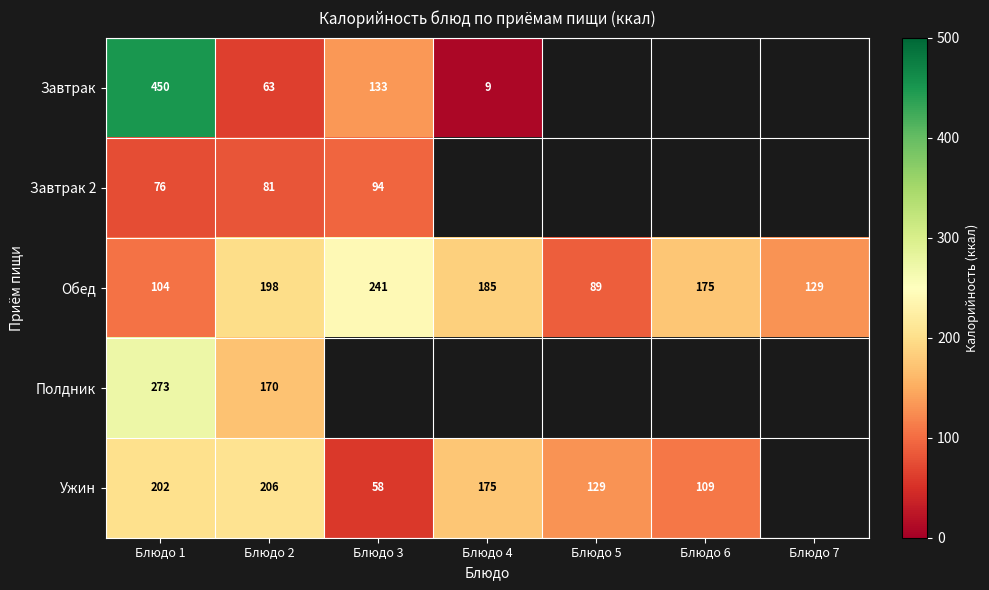

What is the sum of all Обед values?

1121